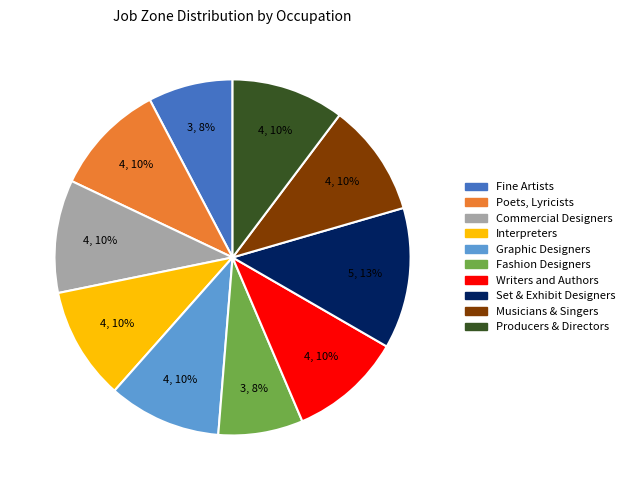

Is the sum of Producers & Directors and Graphic Designers greater than half?

No